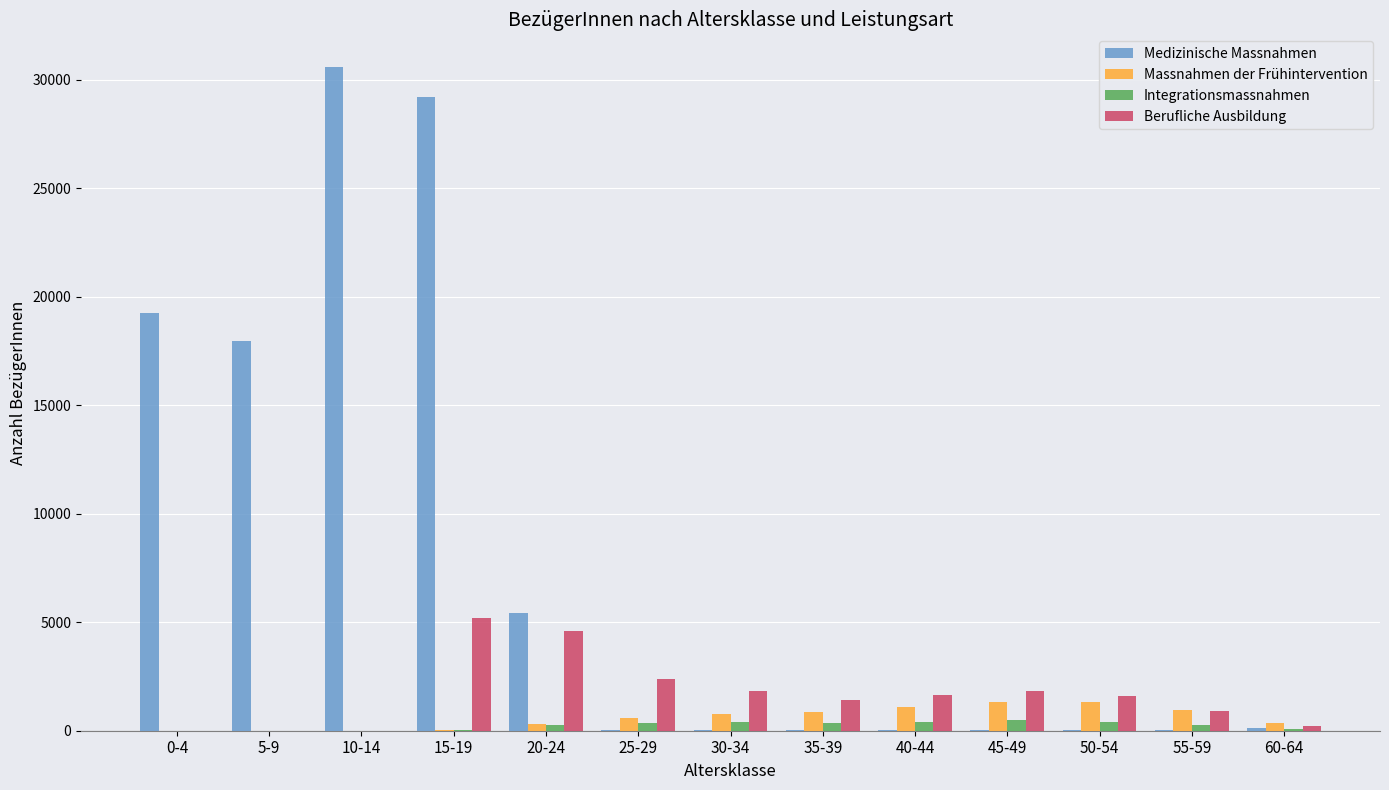

Does the chart contain stacked bars?

No